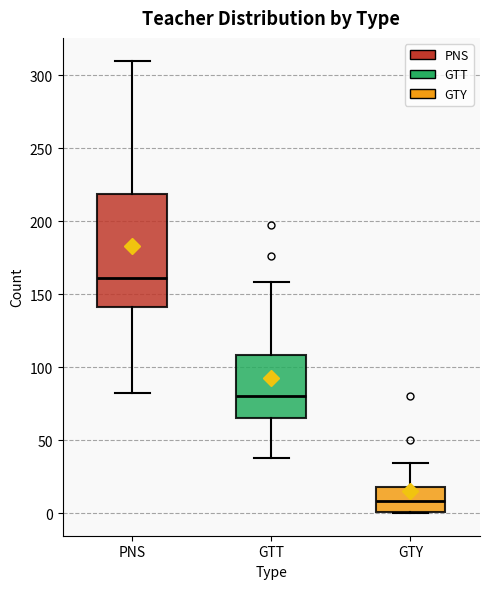

Where is the lower edge of the box for GTT on the y-axis? The values are not printed on the chart, so give them approximately, as read against the axis.

65